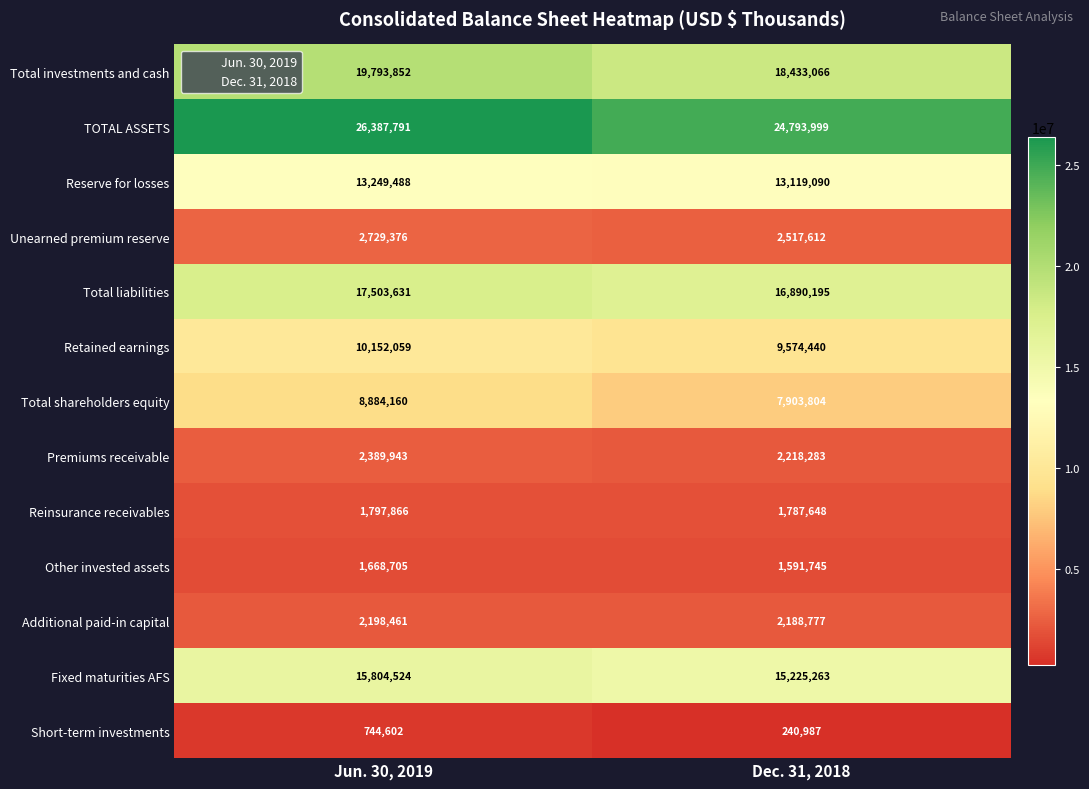

What is the minimum value shown in the chart?

240987